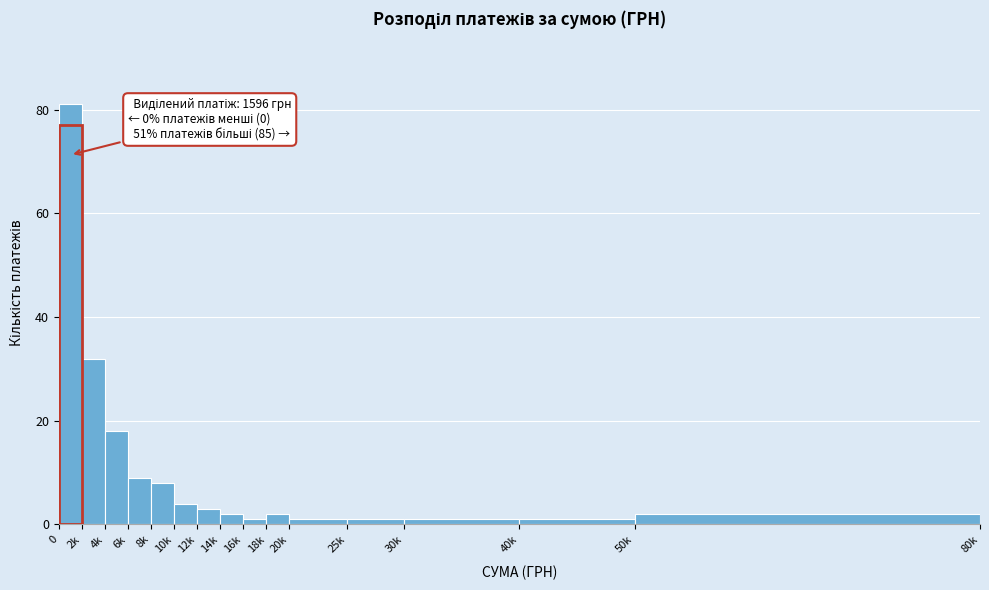

Reading left to right, transcribe all the data shown in this chart.

81	32	18	9	8	4	3	2	1	2	1	1	1	1	2